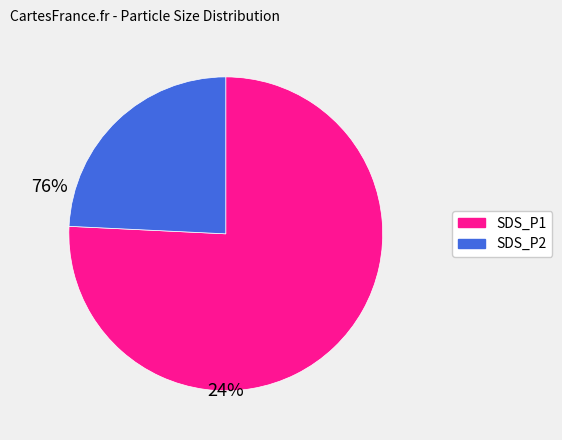

Between SDS_P1 and SDS_P2, which is larger?

SDS_P1